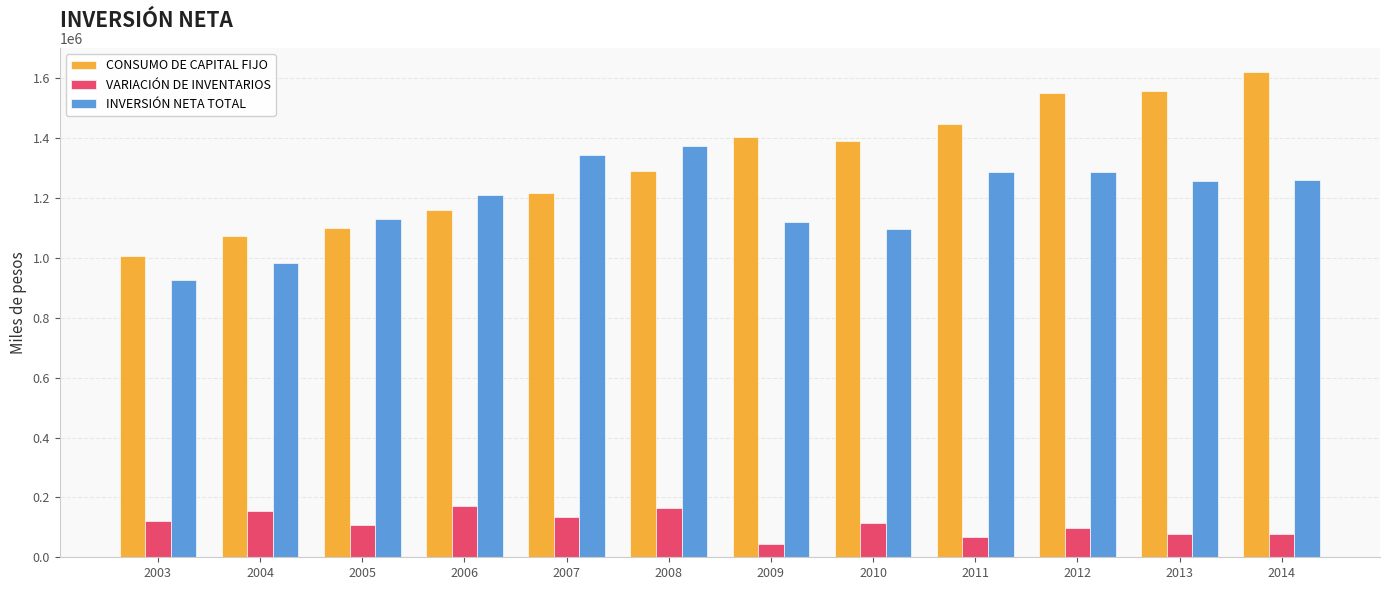

The value of VARIACIÓN DE INVENTARIOS at 2006 is 172763.5. True or false?

True